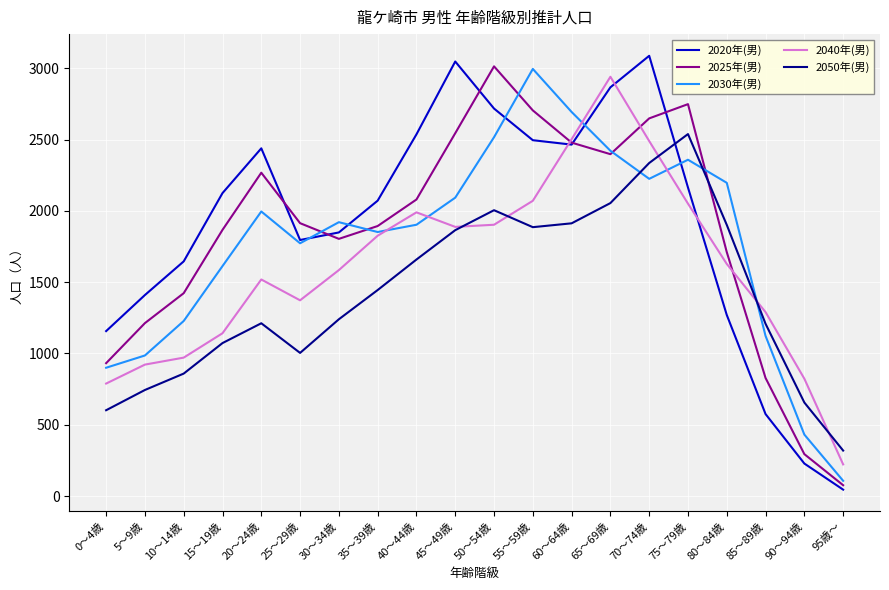

Which series changed the most between 10～14歳 and 85～89歳?

2020年(男)